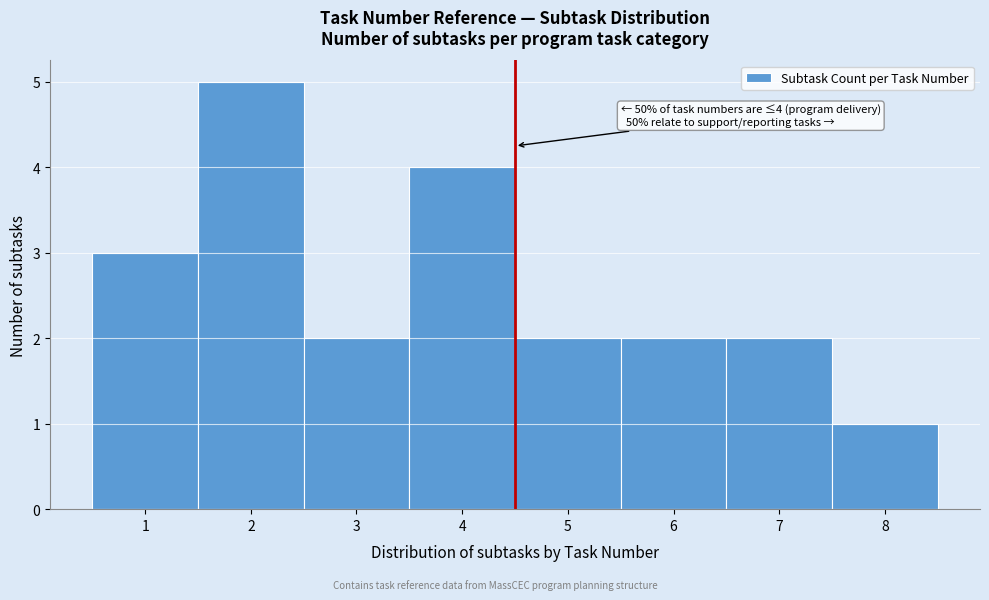

Which range on the x-axis has the tallest bar?

1.5 to 2.5